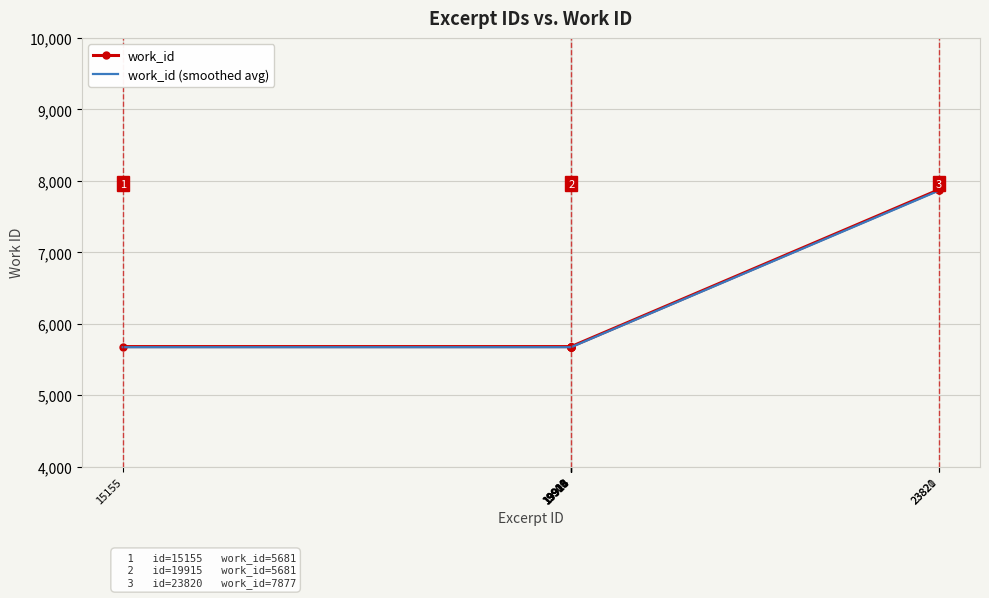

Which has a higher value, 19908 or 23821?

23821